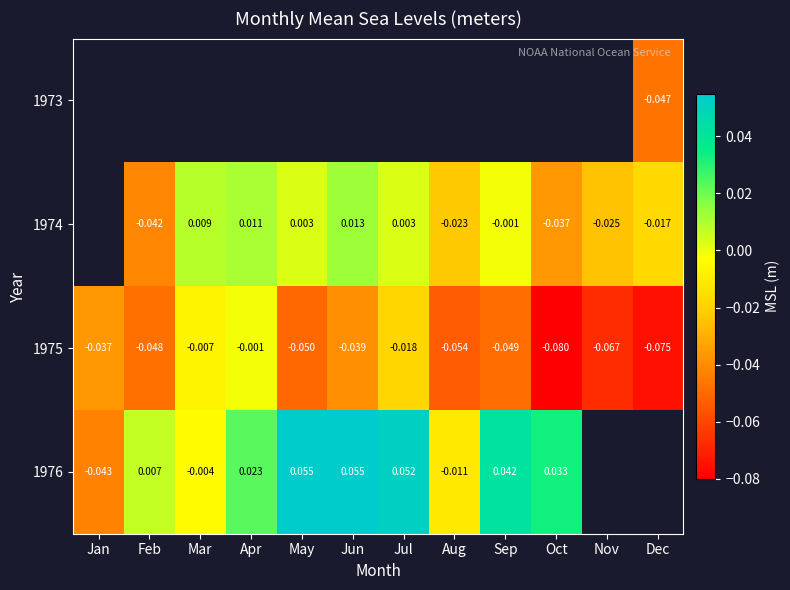

Rank the categories by 1975 value from highest to lowest.

Apr, Mar, Jul, Jan, Jun, Feb, Sep, May, Aug, Nov, Dec, Oct